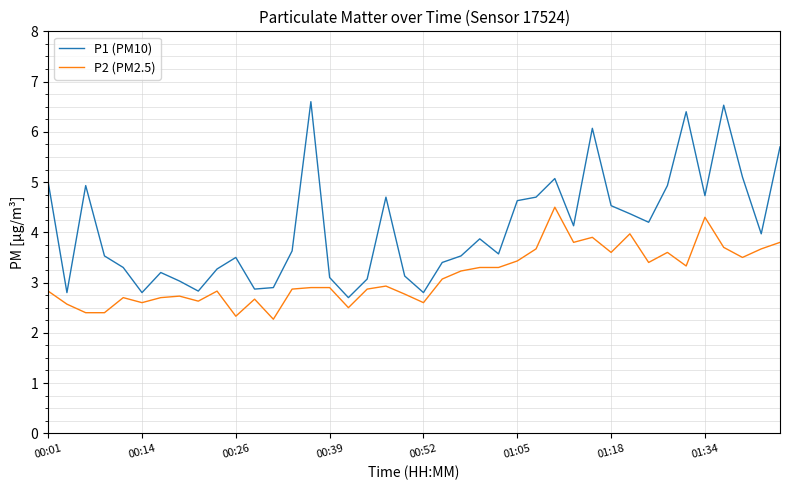

True or false: P1 (PM10) and P2 (PM2.5) intersect in this chart.

False